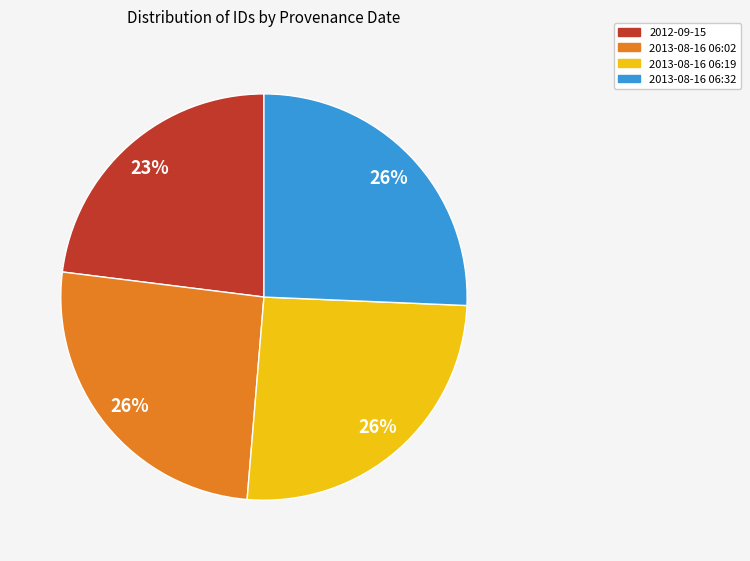

To the nearest percent, what is the difference between the 2012-09-15 and 2013-08-16 06:19 slice percentages?

3%